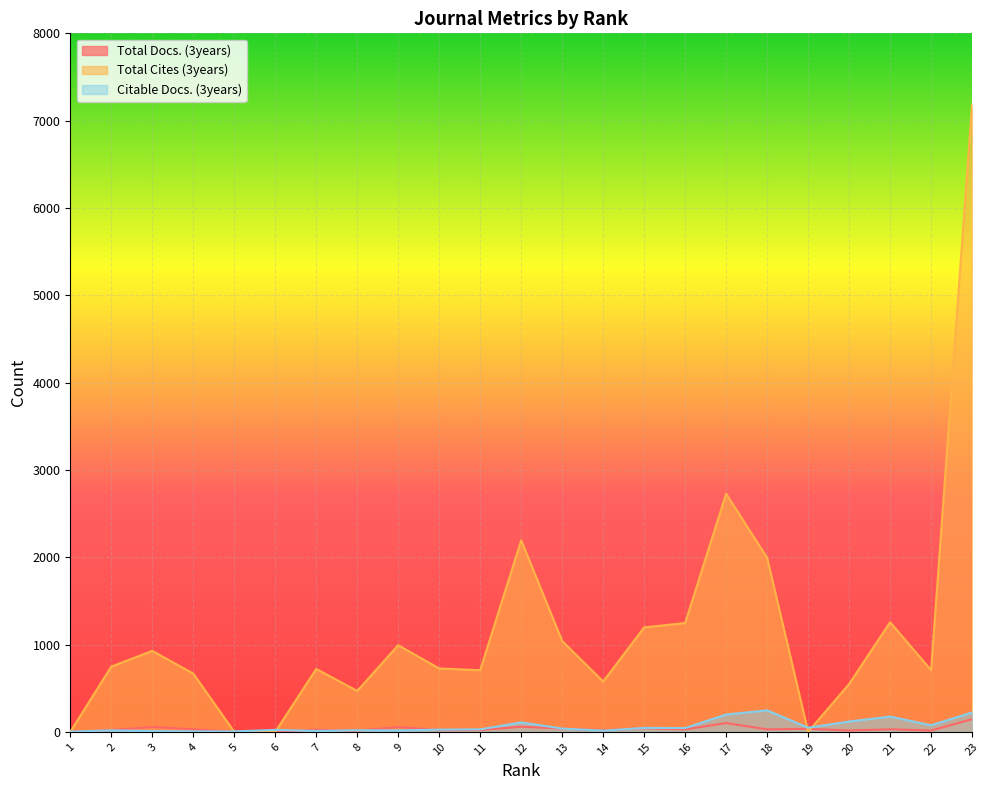

How many positive values does the Total Docs. (3years) series have?

20